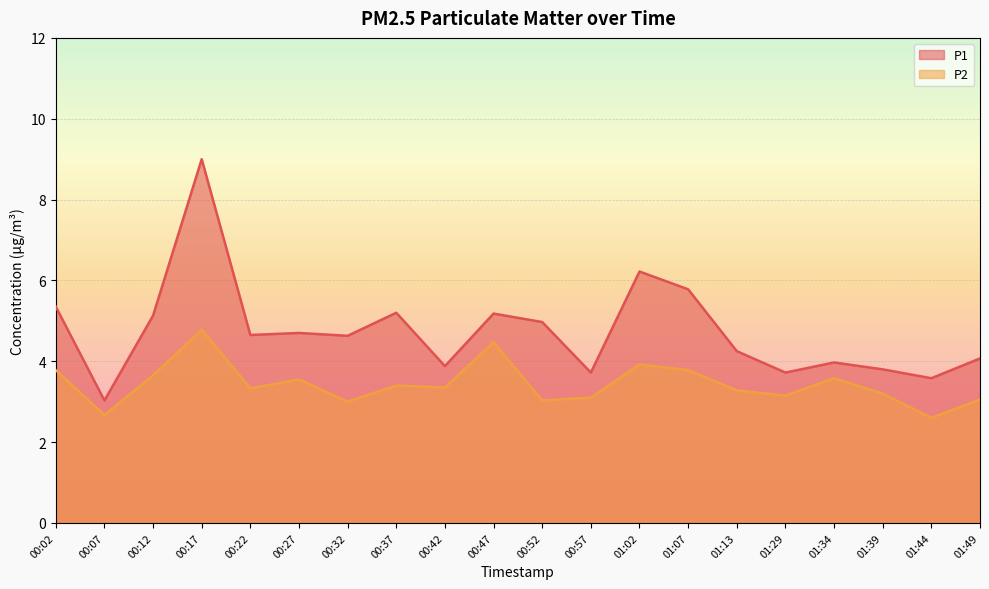

The P2 series shows 6.4 at 00:27. True or false?

False